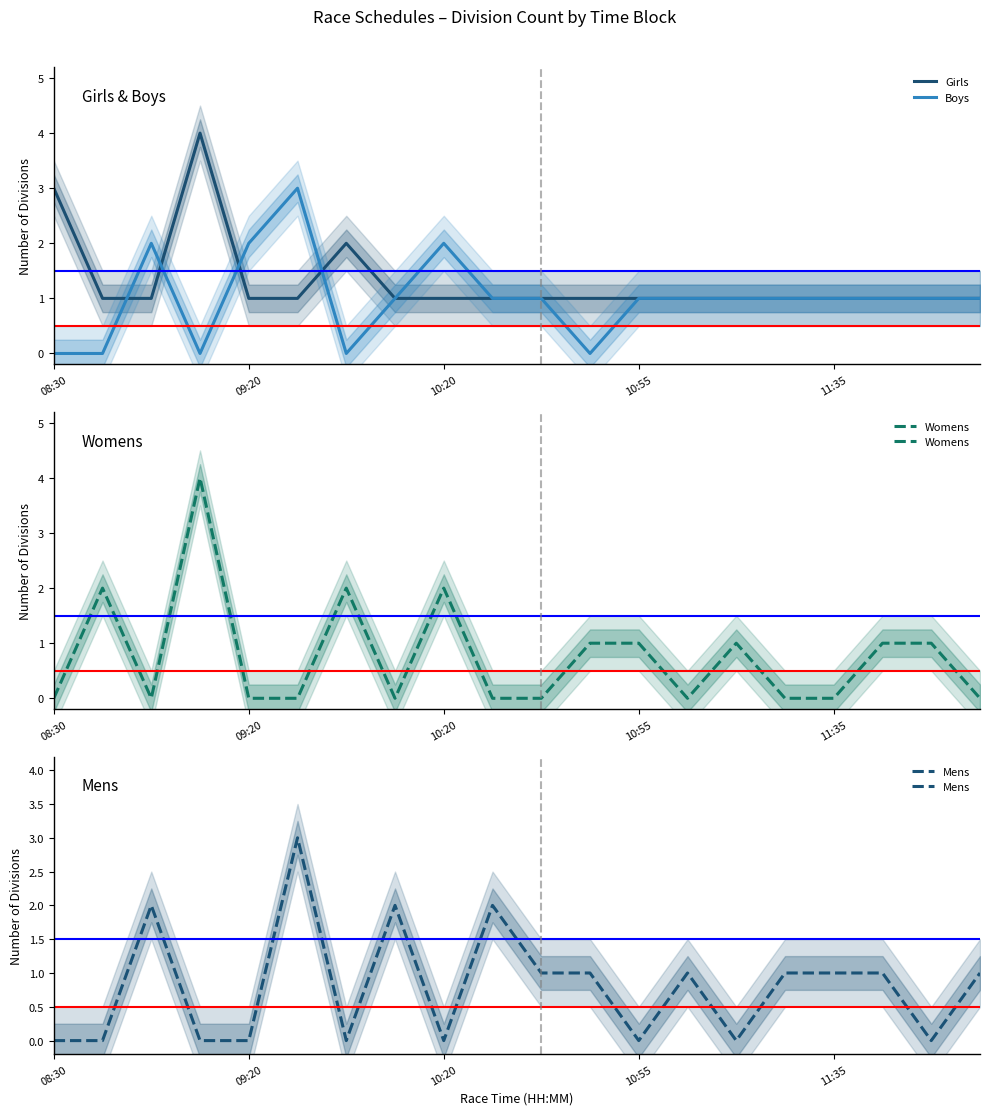

What is the maximum value for Boys?

3